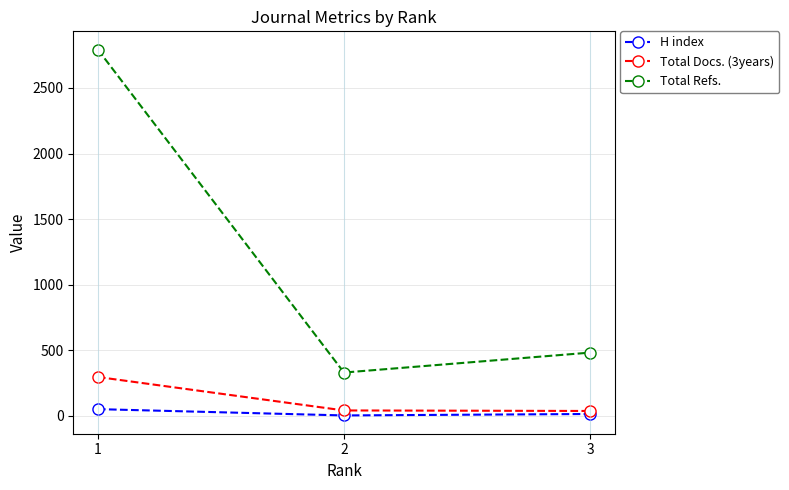

At which category is the sum across all series the highest?

1